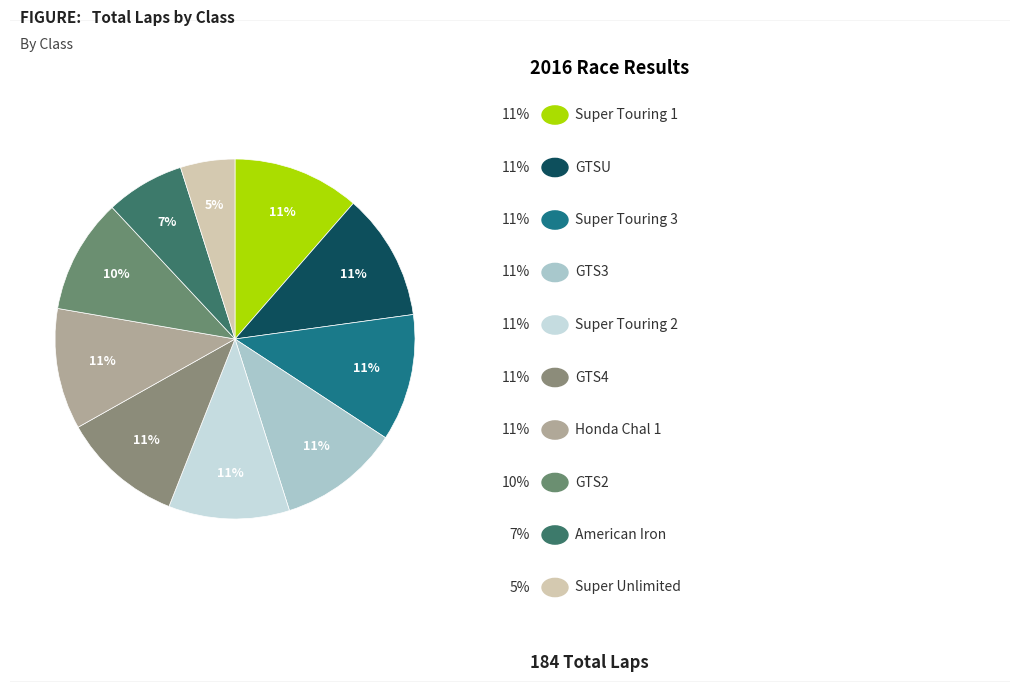

How many slices are in this pie chart?

10